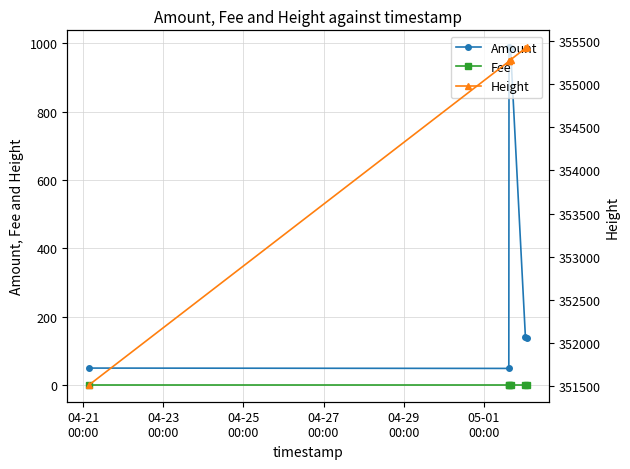

True or false: Amount has more than 0 interior local peaks.

True